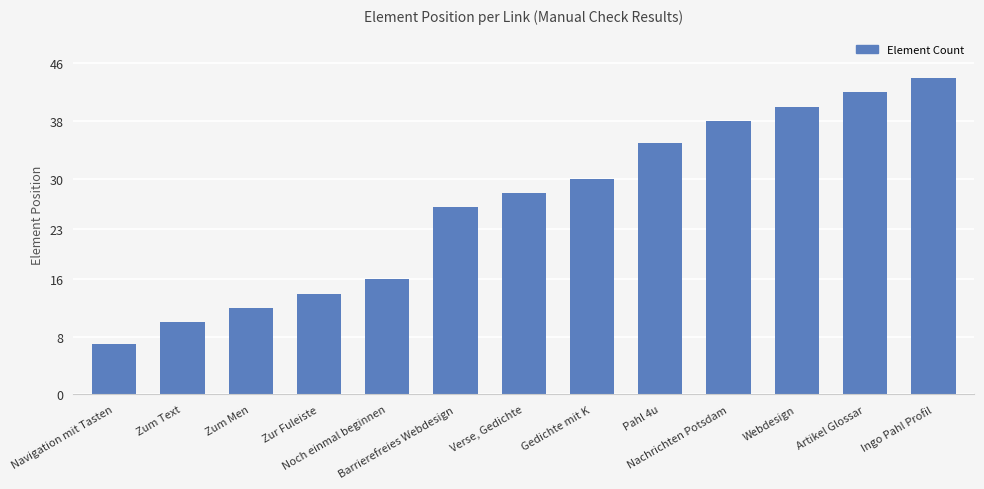

What is the label of the 7th bar from the left?

Verse, Gedichte